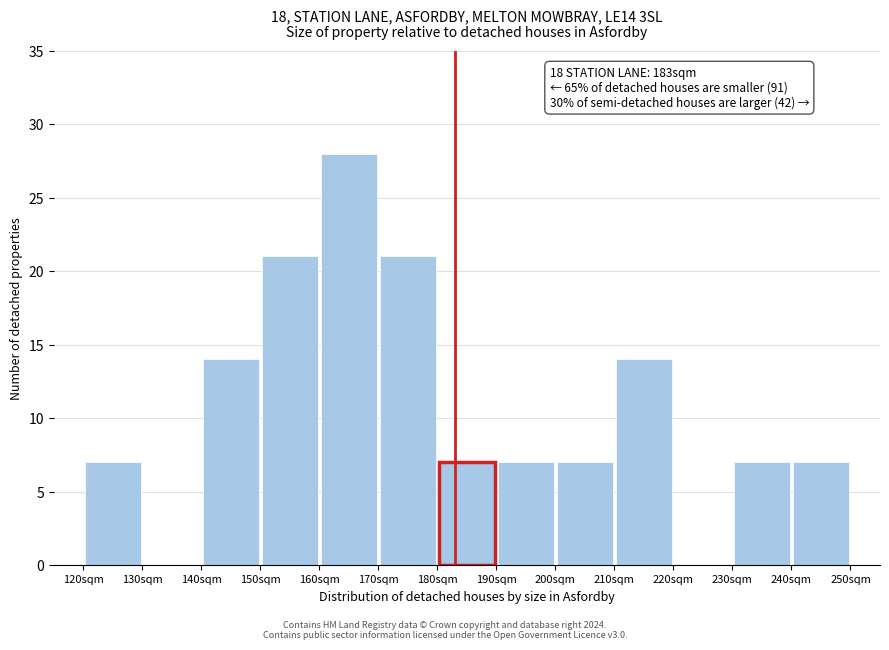

Over which range of the x-axis is the bar tallest?

160 to 170